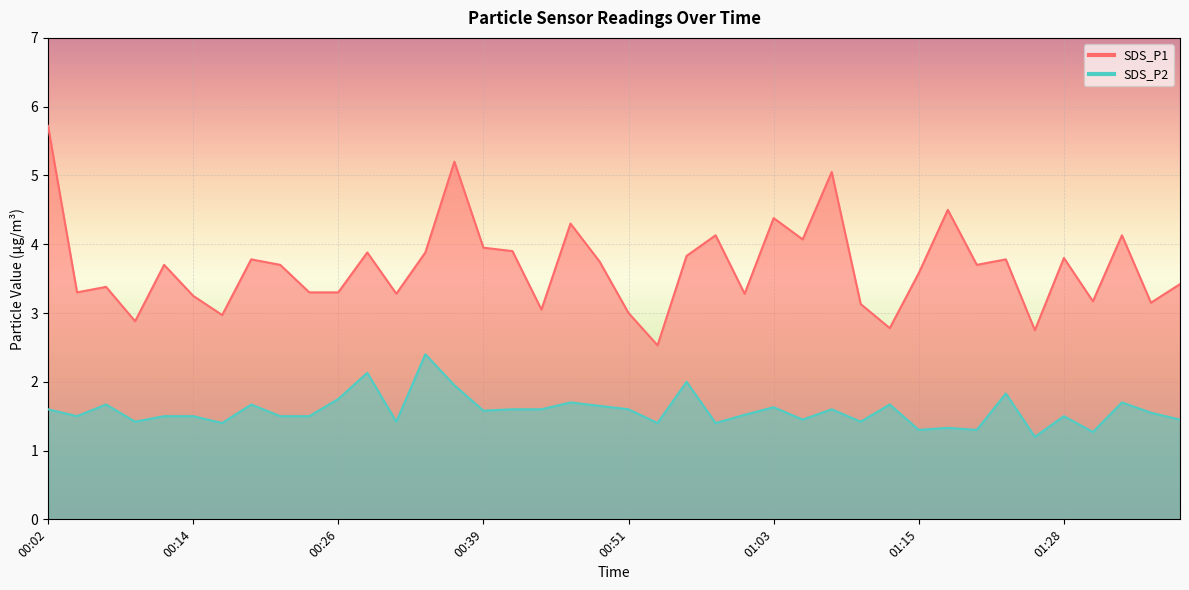

True or false: SDS_P1 and SDS_P2 cross at least once.

False